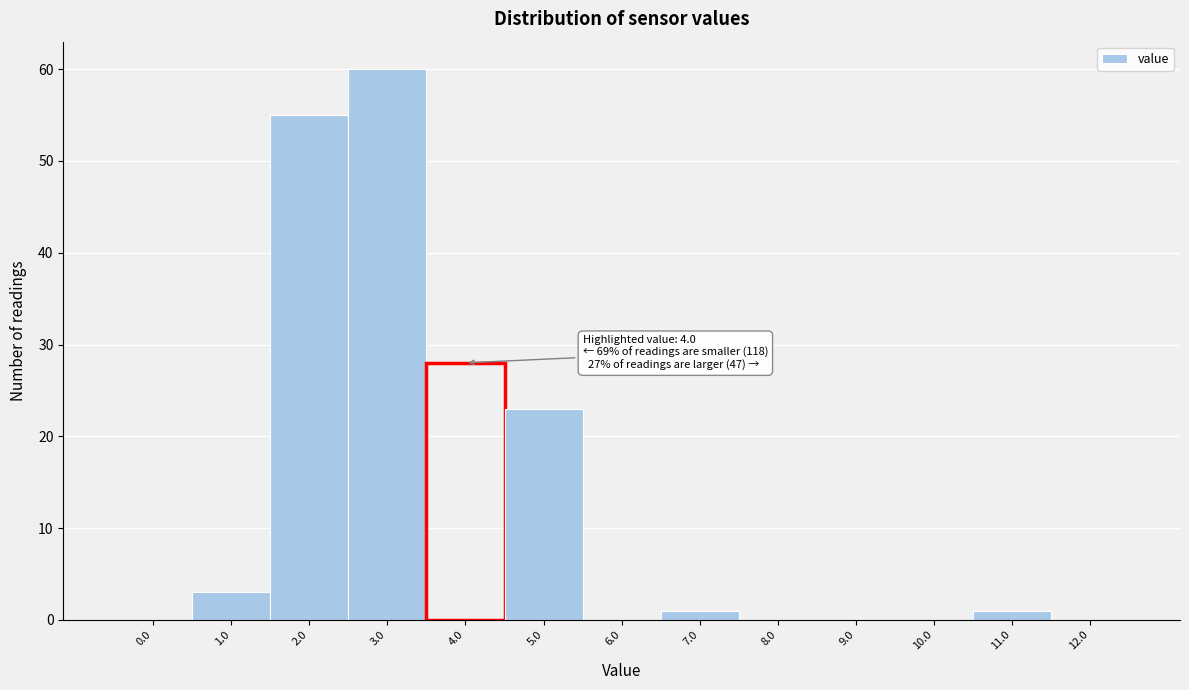

Reading left to right, extract all data points from this chart.

0.0=0	1.0=3	2.0=55	3.0=60	4.0=28	5.0=23	6.0=0	7.0=1	8.0=0	9.0=0	10.0=0	11.0=1	12.0=0